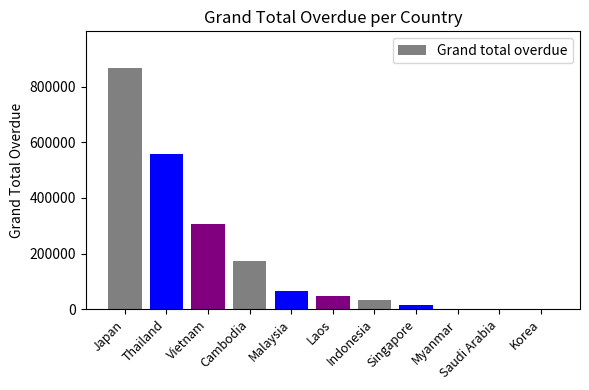

What is the approximate value at Vietnam?

304567.2